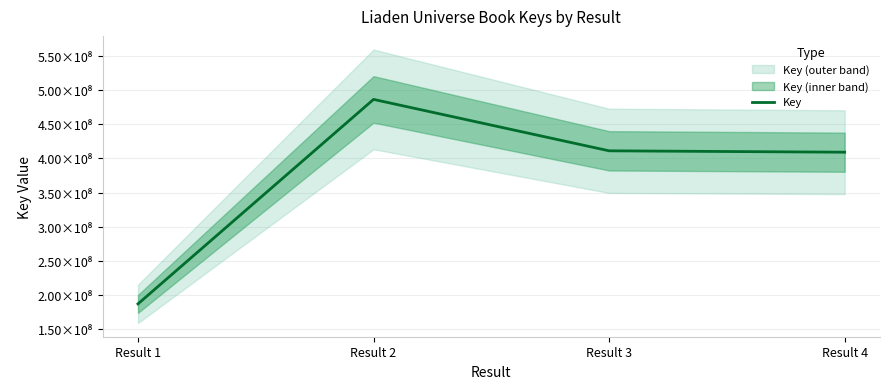

What is the difference between the maximum and minimum values?

299404309